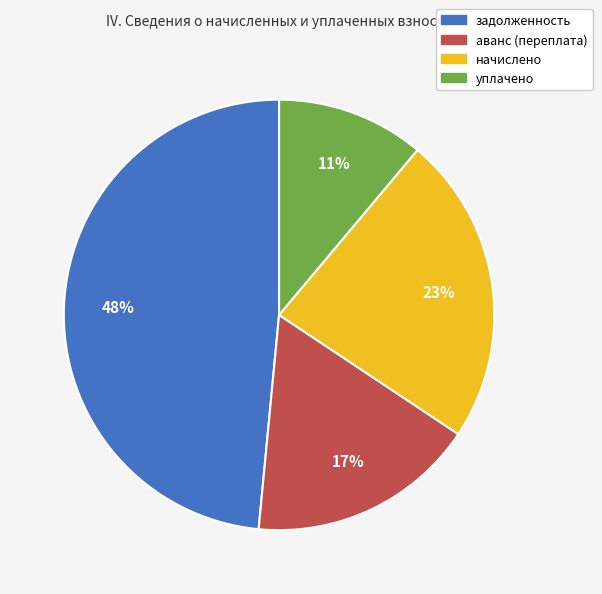

Does начислено represent more than half of the total?

No